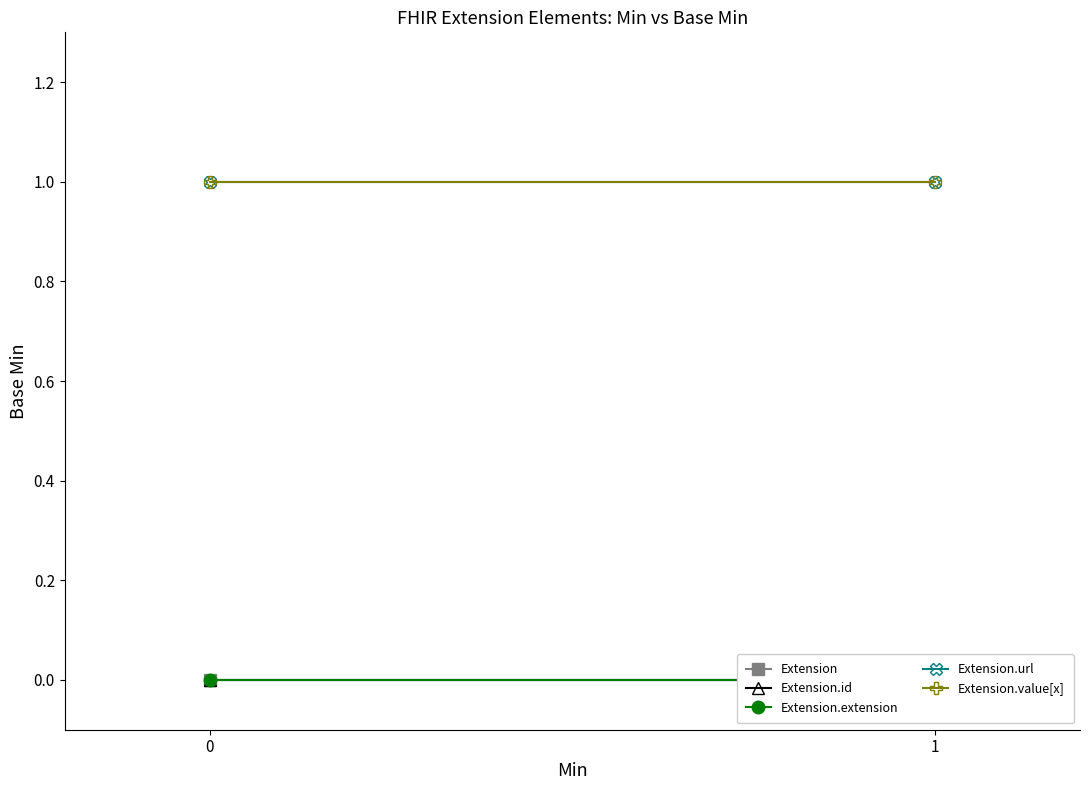

What is the value of the Extension.url point at the 2nd from the left?

1